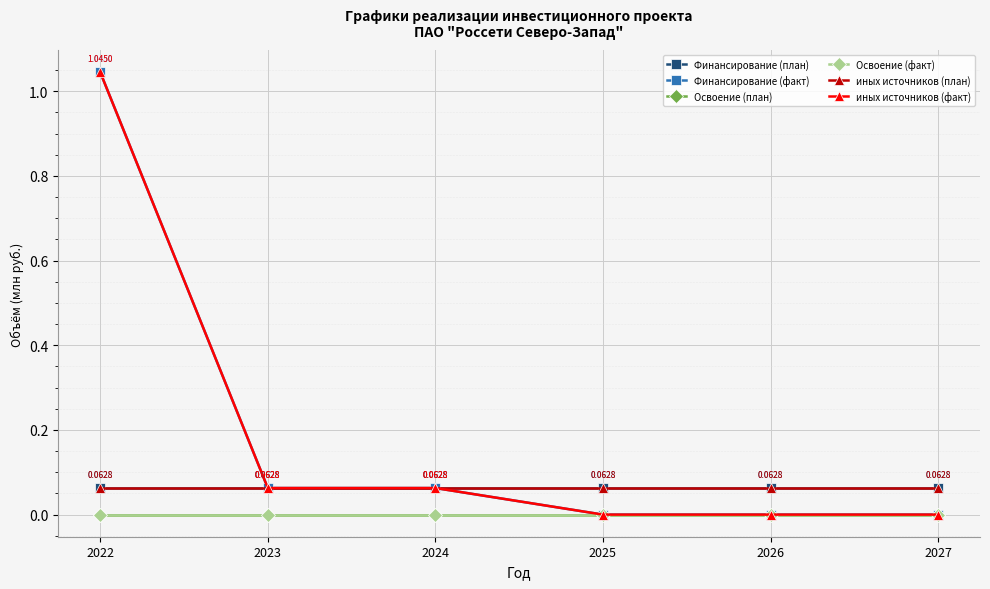

At which label does Освоение (план) reach its minimum?

2022